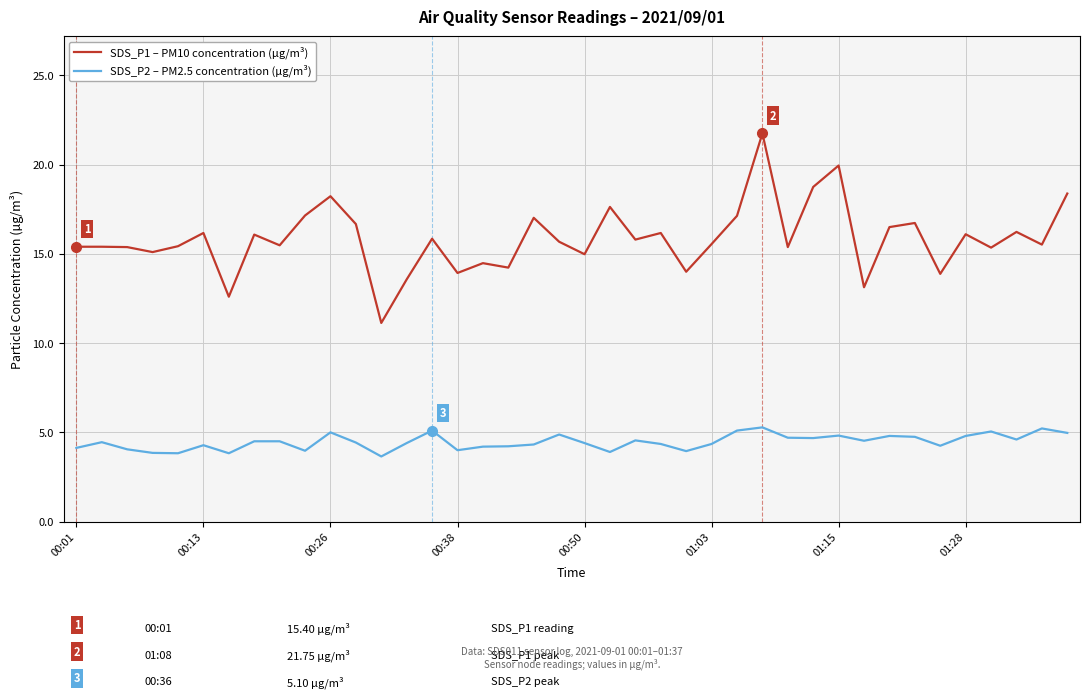

Which series has the largest total across all categories?

SDS_P1 – PM10 concentration (µg/m³)